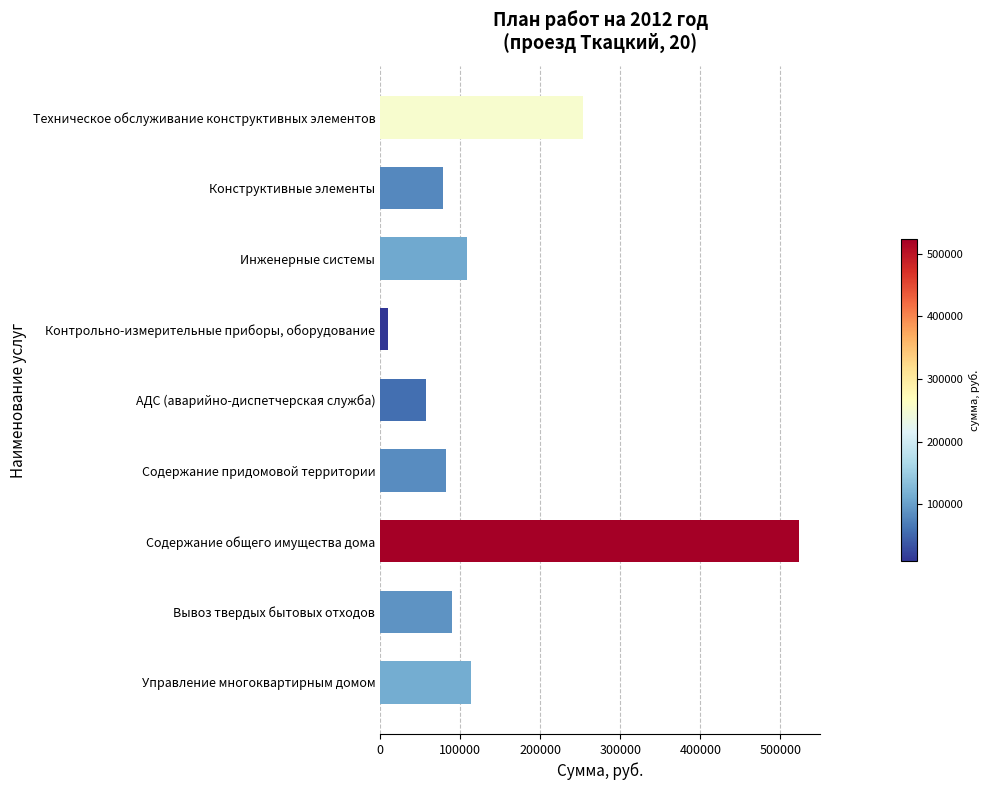

What is the value of the 9th bar from the top?

113771.5